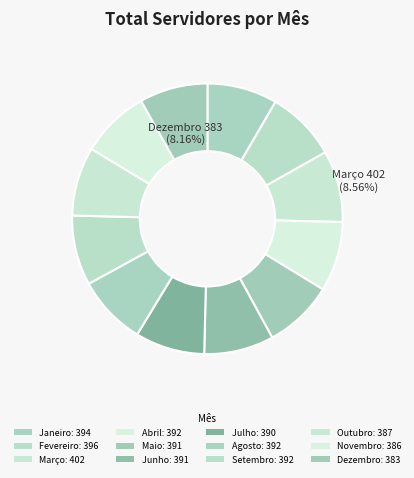

Rank the categories by value from lowest to highest.

Dezembro, Novembro, Outubro, Julho, Maio, Junho, Abril, Agosto, Setembro, Janeiro, Fevereiro, Março